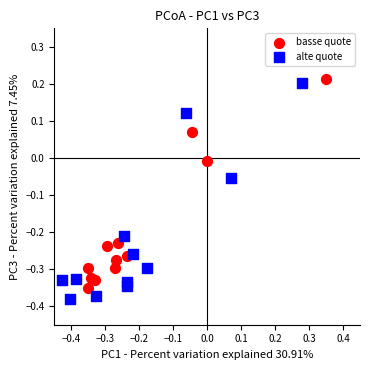

Which series has the largest Y range (max minus min)?

alte quote